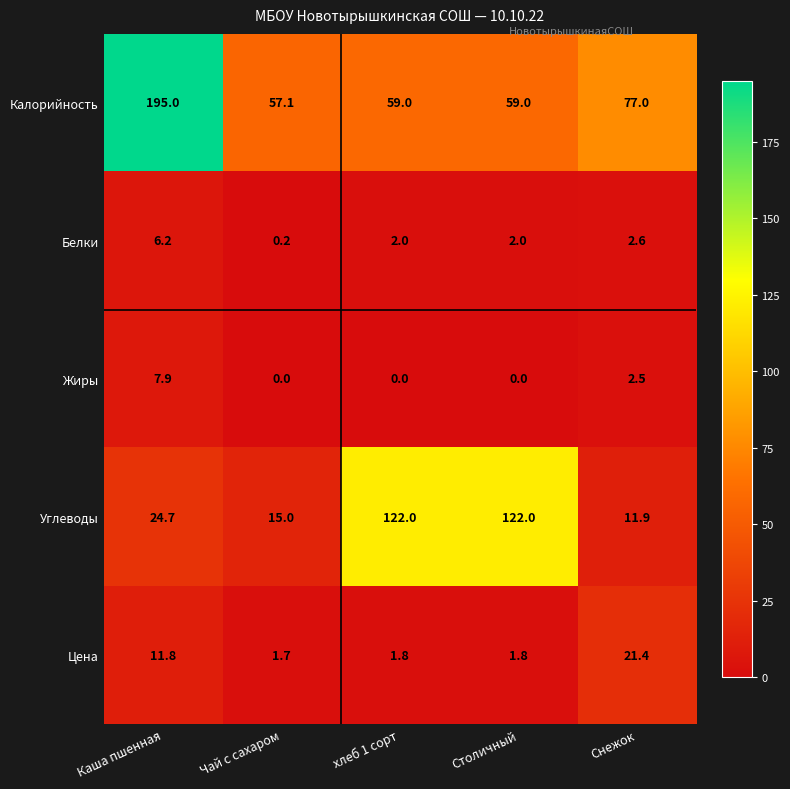

Rank the series by their maximum value, from lowest to highest.

Белки, Жиры, Цена, Углеводы, Калорийность